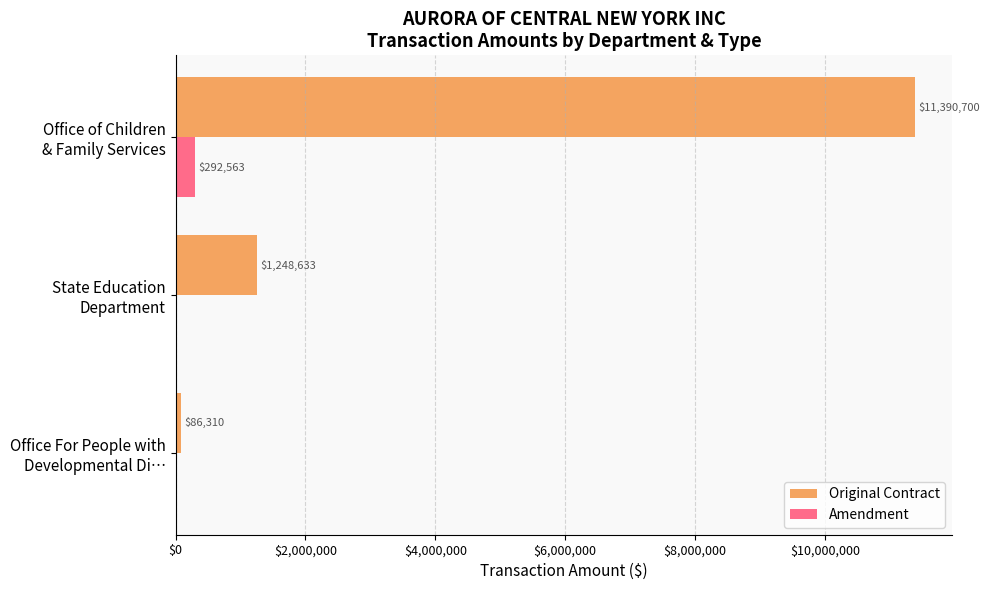

Which series has the largest total across all categories?

Original Contract